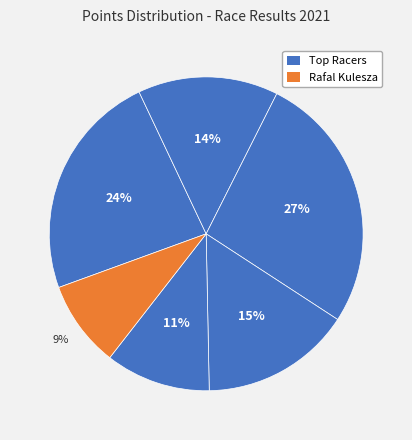

Rank the categories by value from lowest to highest.

Rafal Kulesza, Zdenek Necek, Pawel Radzki, Artur Markowski, Sebastian Slawski, Artur Stawierej